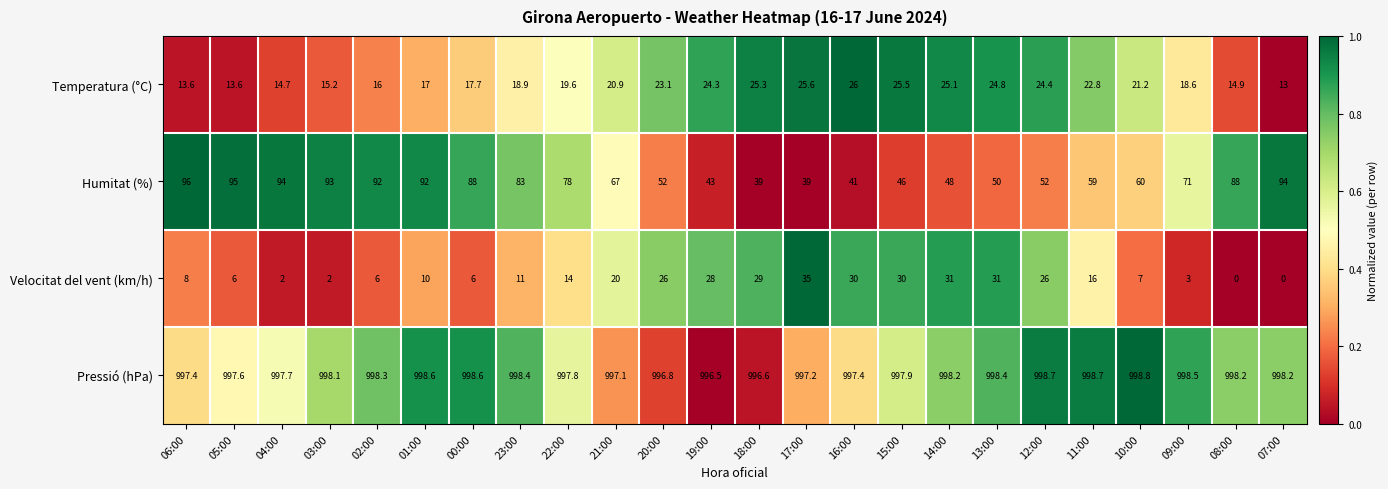

What is the maximum value shown in the chart?

998.8